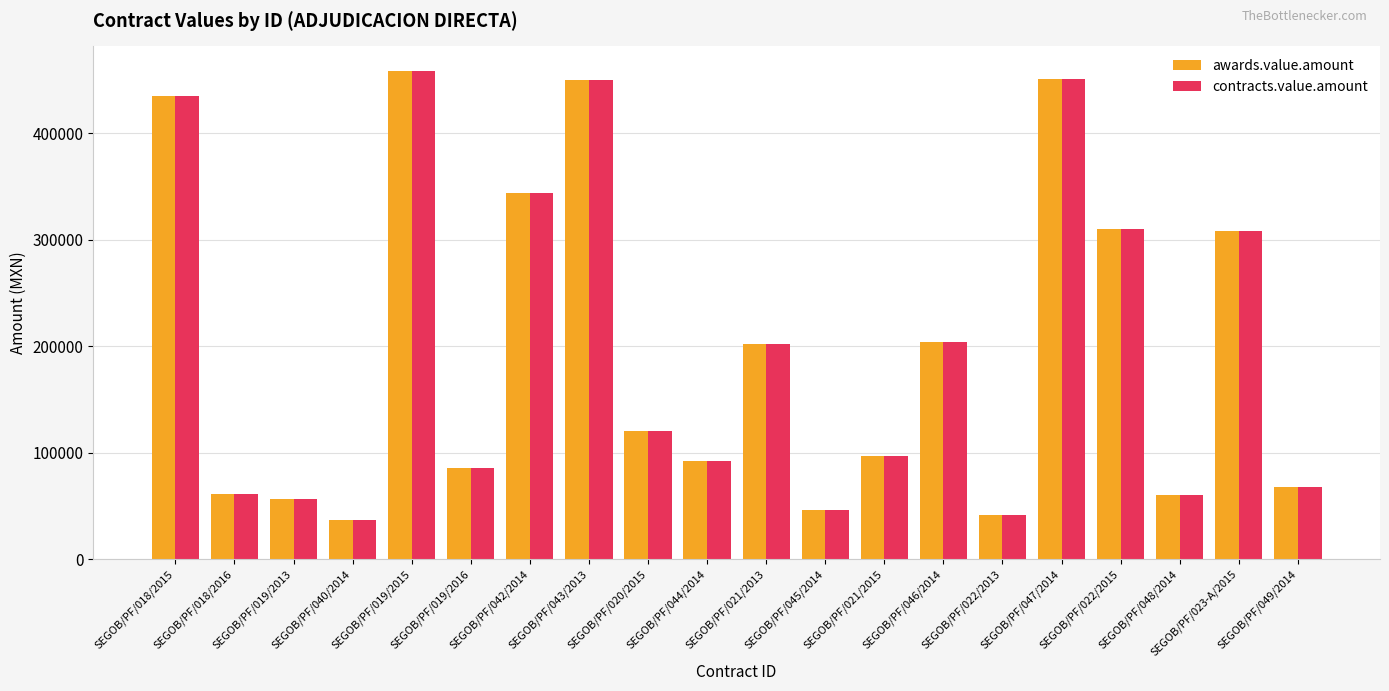

What is the maximum value shown in the chart?

458664.0